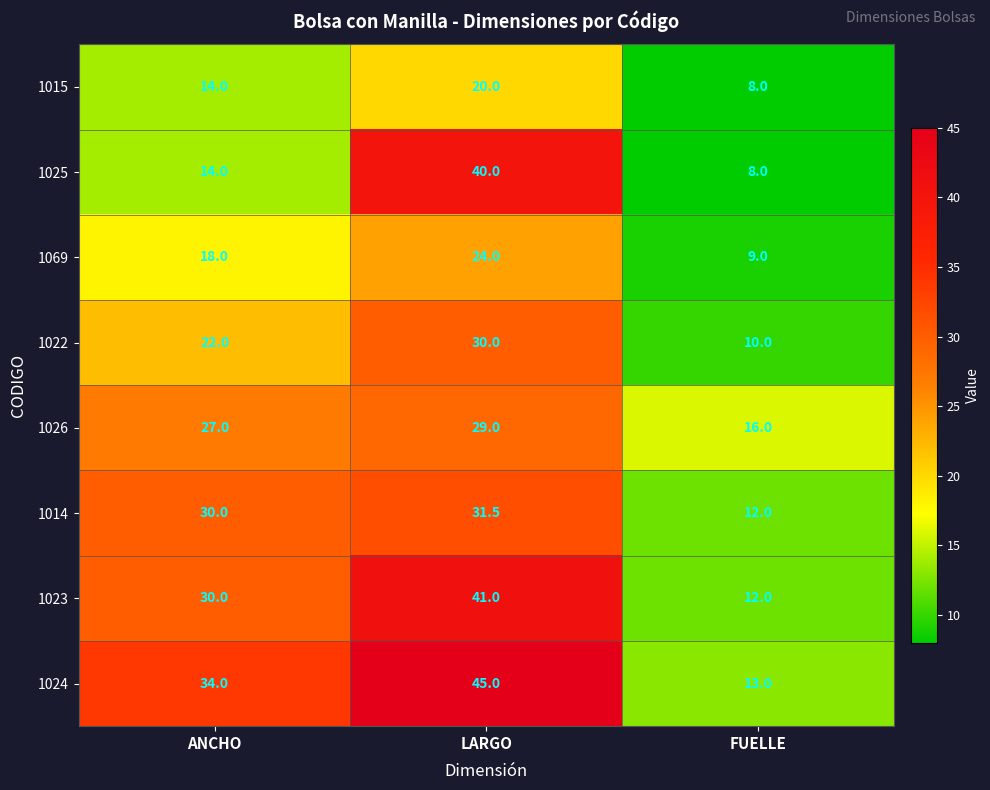

The 1025 series shows 8.0 at FUELLE. True or false?

True